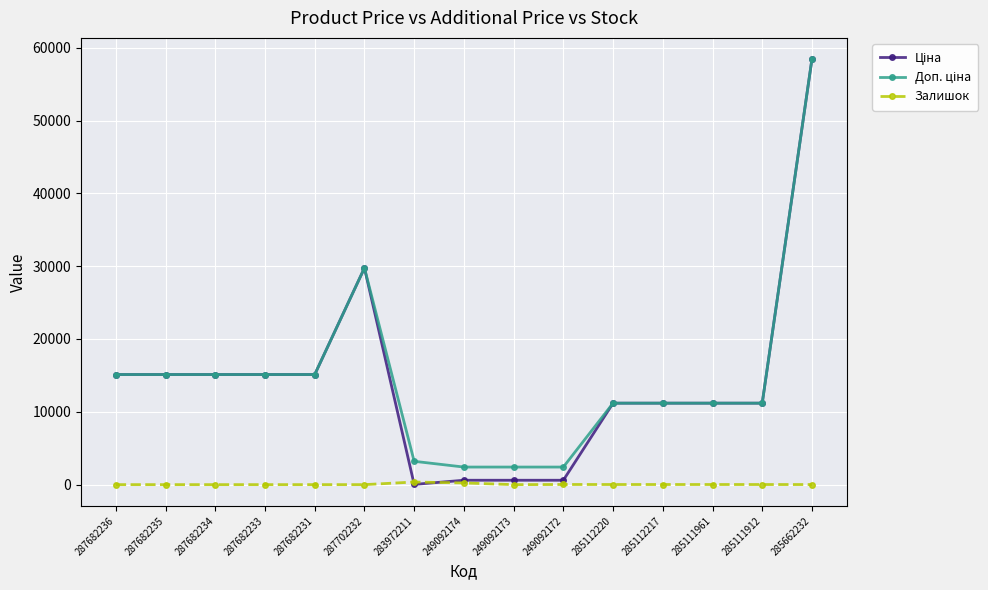

At which category is the sum across all series the highest?

285662232